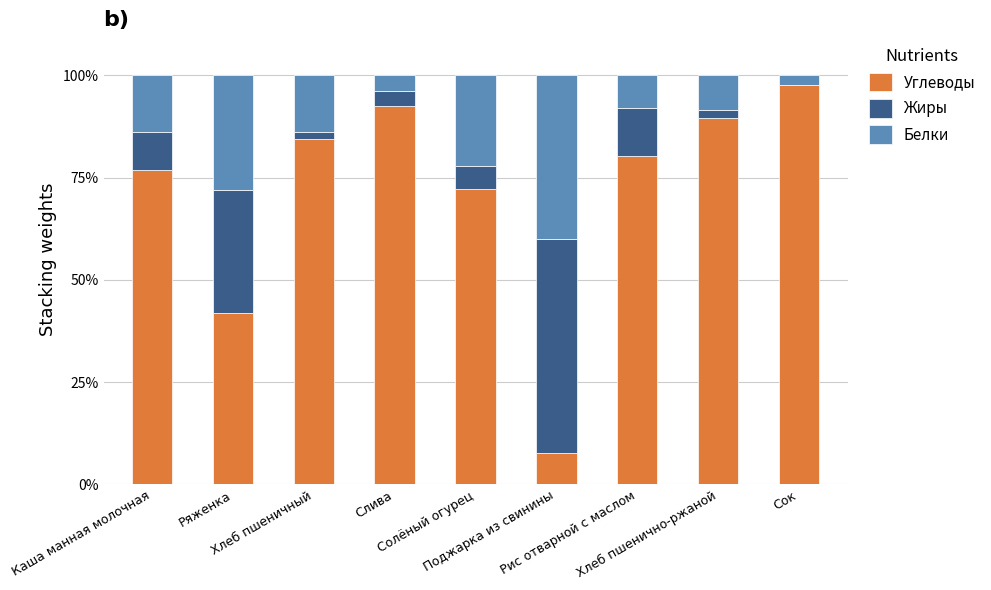

Does the chart contain stacked bars?

Yes